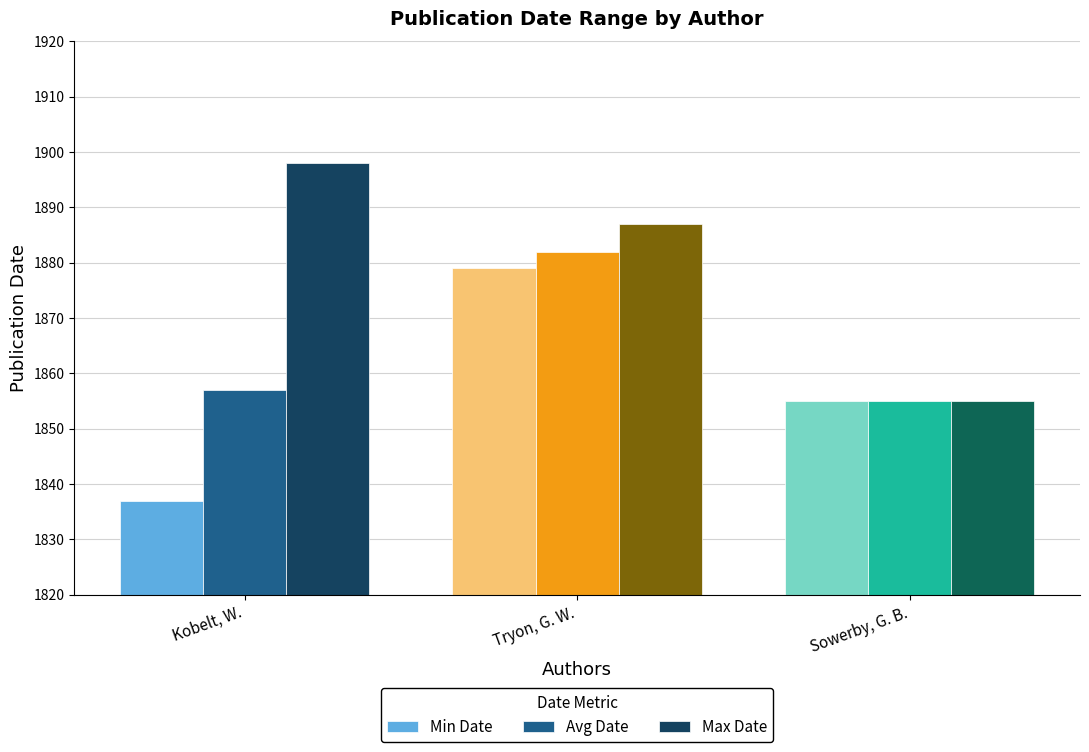

How many data points does each series have?

3